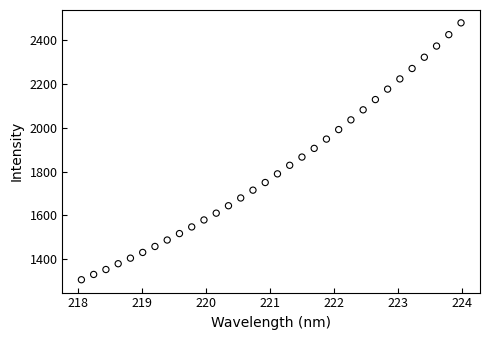

What is the range of X values (max minus min)?

5.9